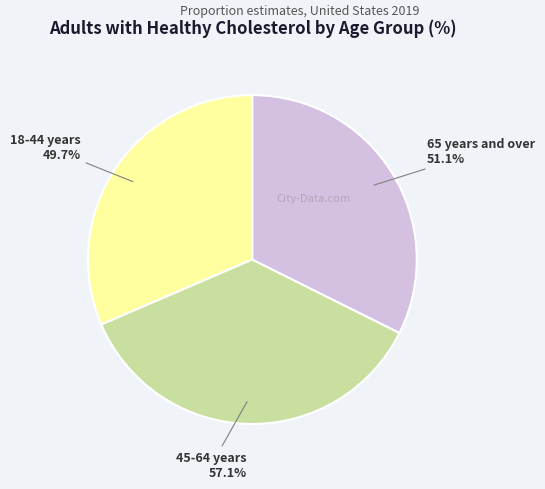

What percentage is the 18-44 years slice, to the nearest percent?

31%